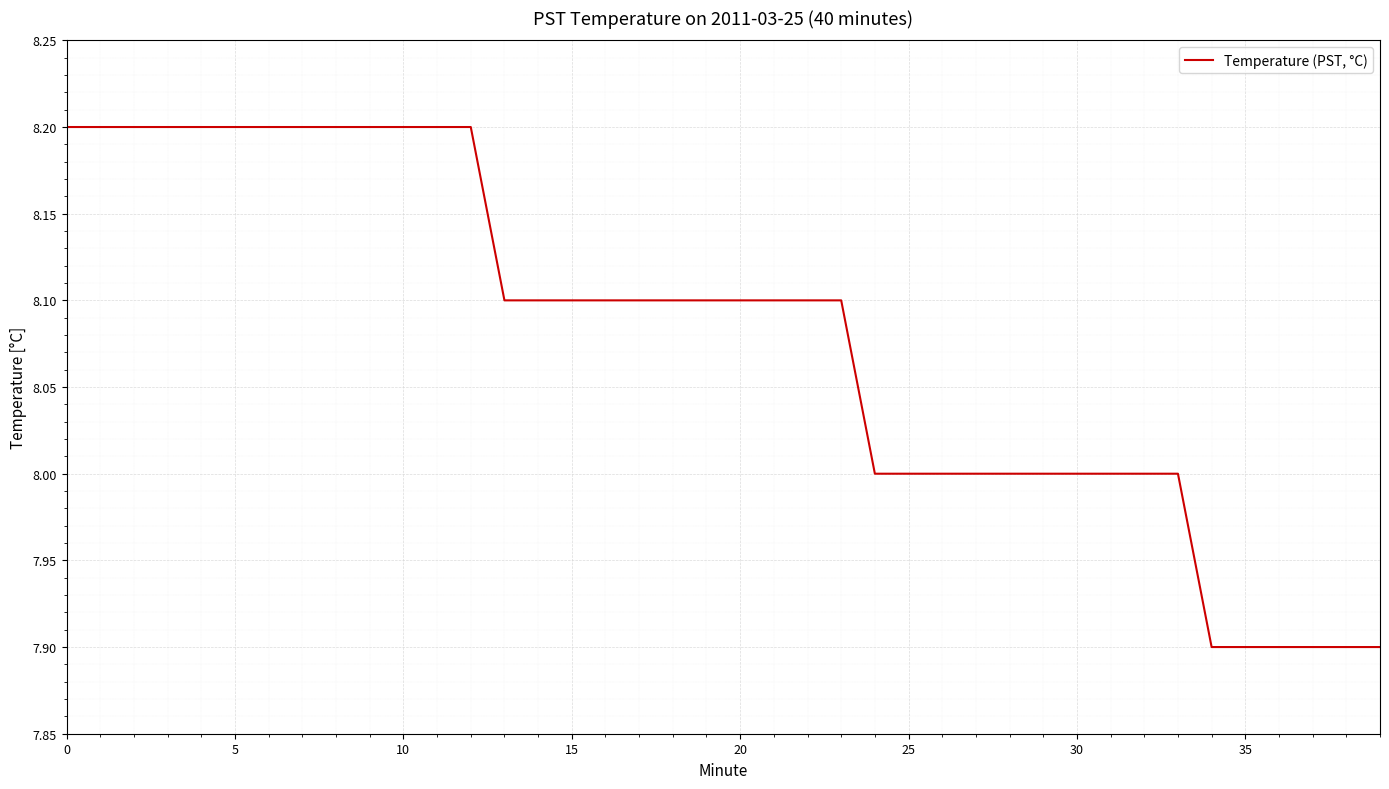

What is the greatest value displayed?

8.2